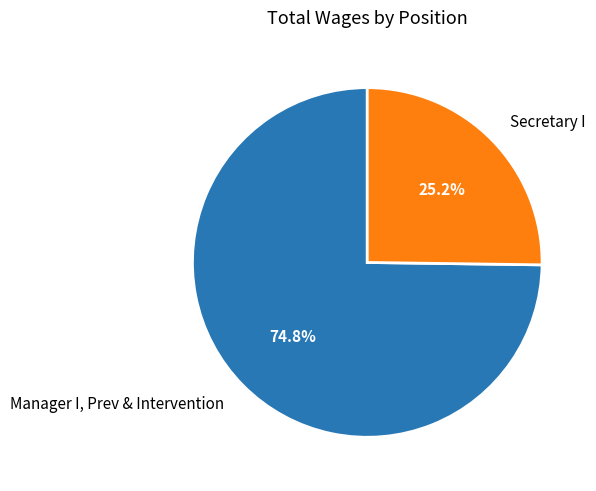

Rank the categories by value from highest to lowest.

Manager I, Prev & Intervention, Secretary I